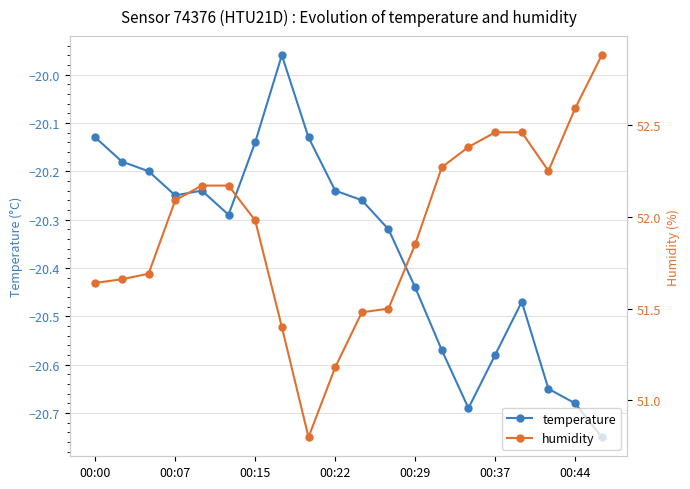

True or false: temperature has a value of -6.2 at 00:15.

False